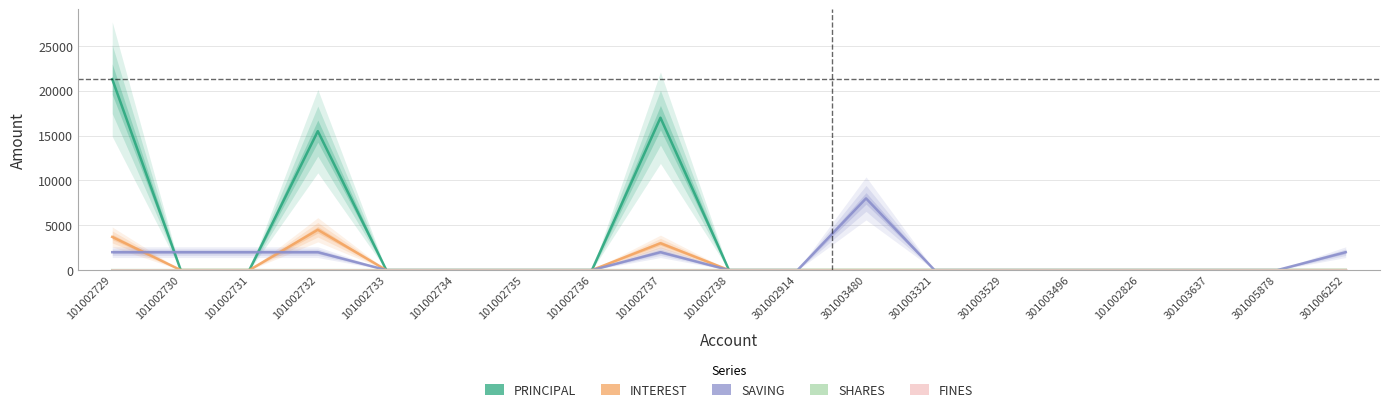

Count the number of categories in the chart.

19